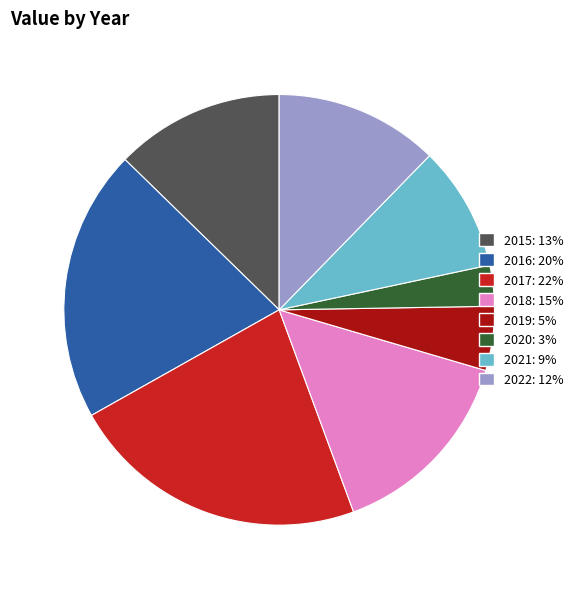

Is it true that 2021 is 1% of the pie?

False